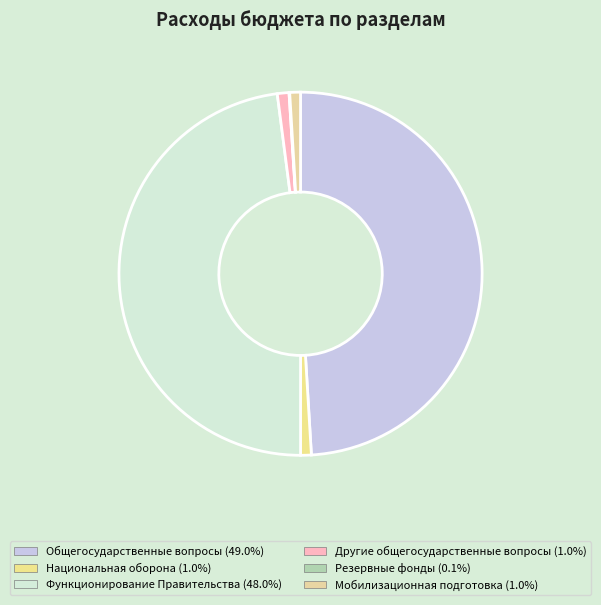

Is it true that Мобилизационная подготовка is 1% of the pie?

True